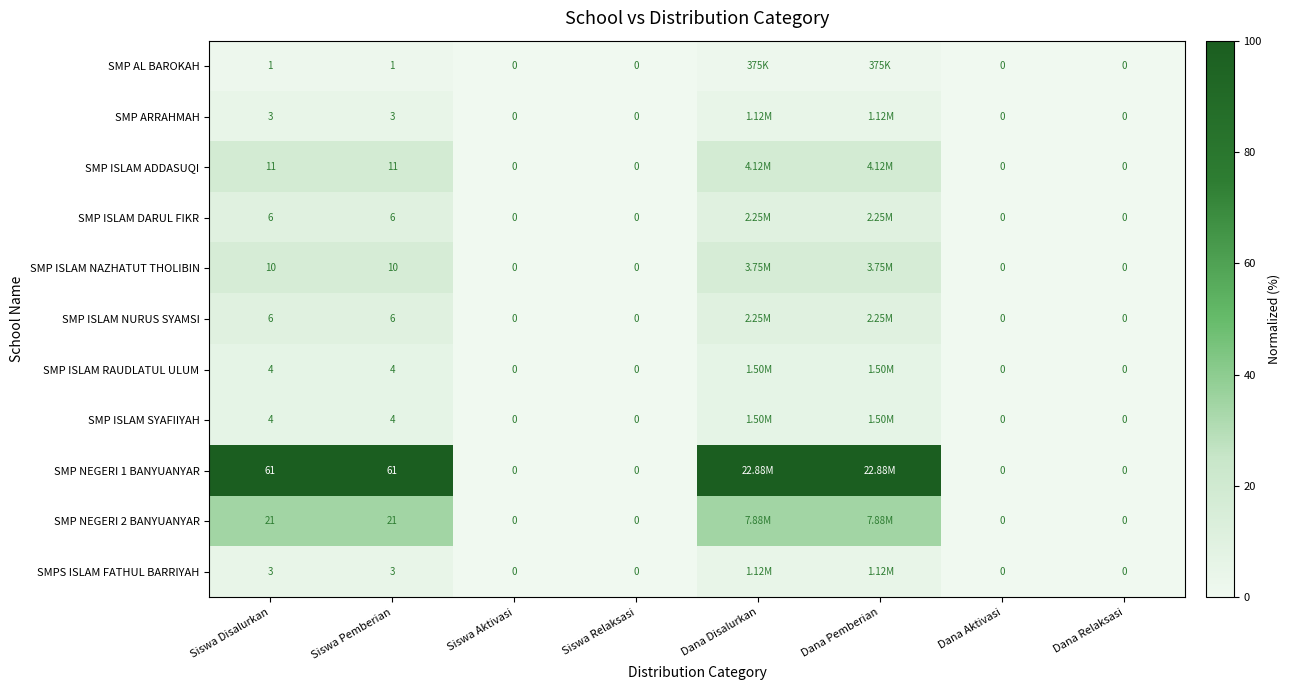

What is the total value across all series at Dana Disalurkan?

213.1